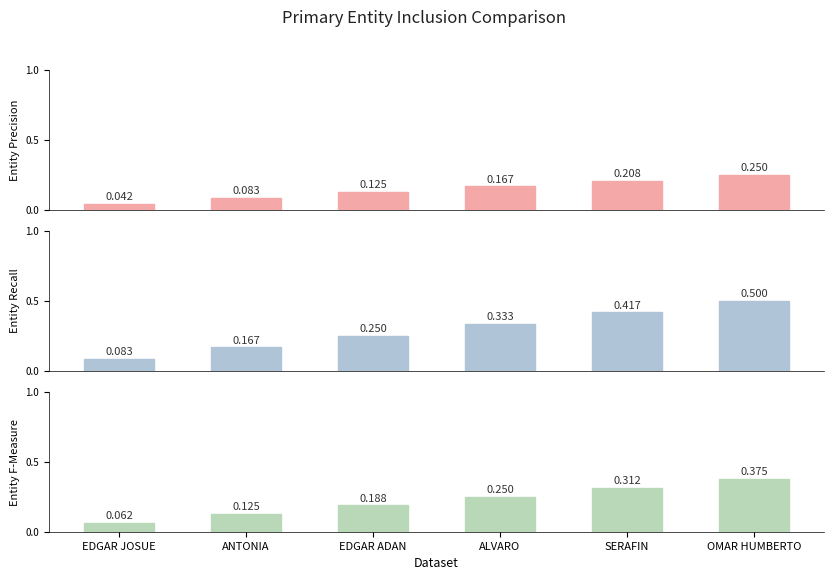

Where is Entity F-Measure nearest to the value 0?

EDGAR JOSUE